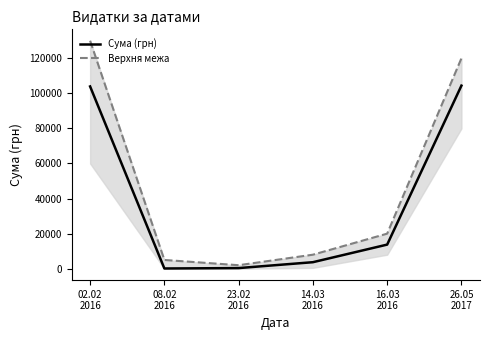

What is the value of the Верхня межа point at the 4th from the left?

8000.0